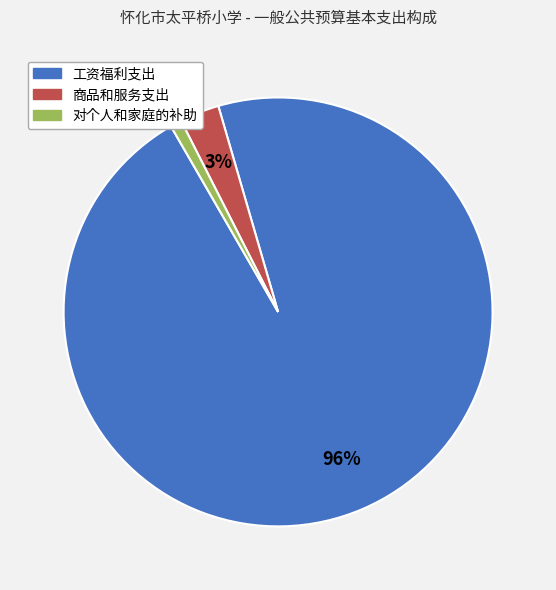

Rank the categories by value from highest to lowest.

工资福利支出, 商品和服务支出, 对个人和家庭的补助